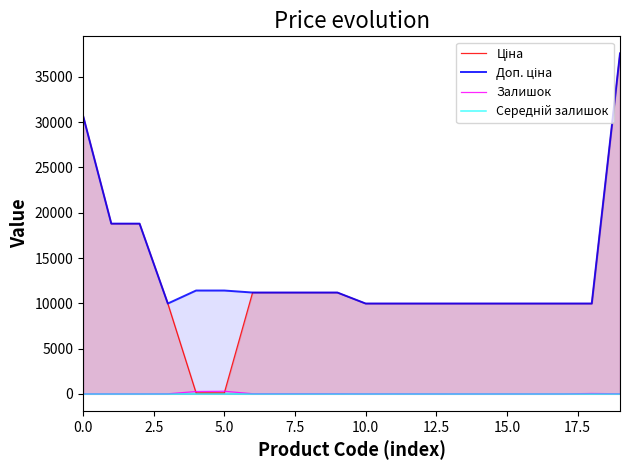

At which category is the sum across all series the highest?

19